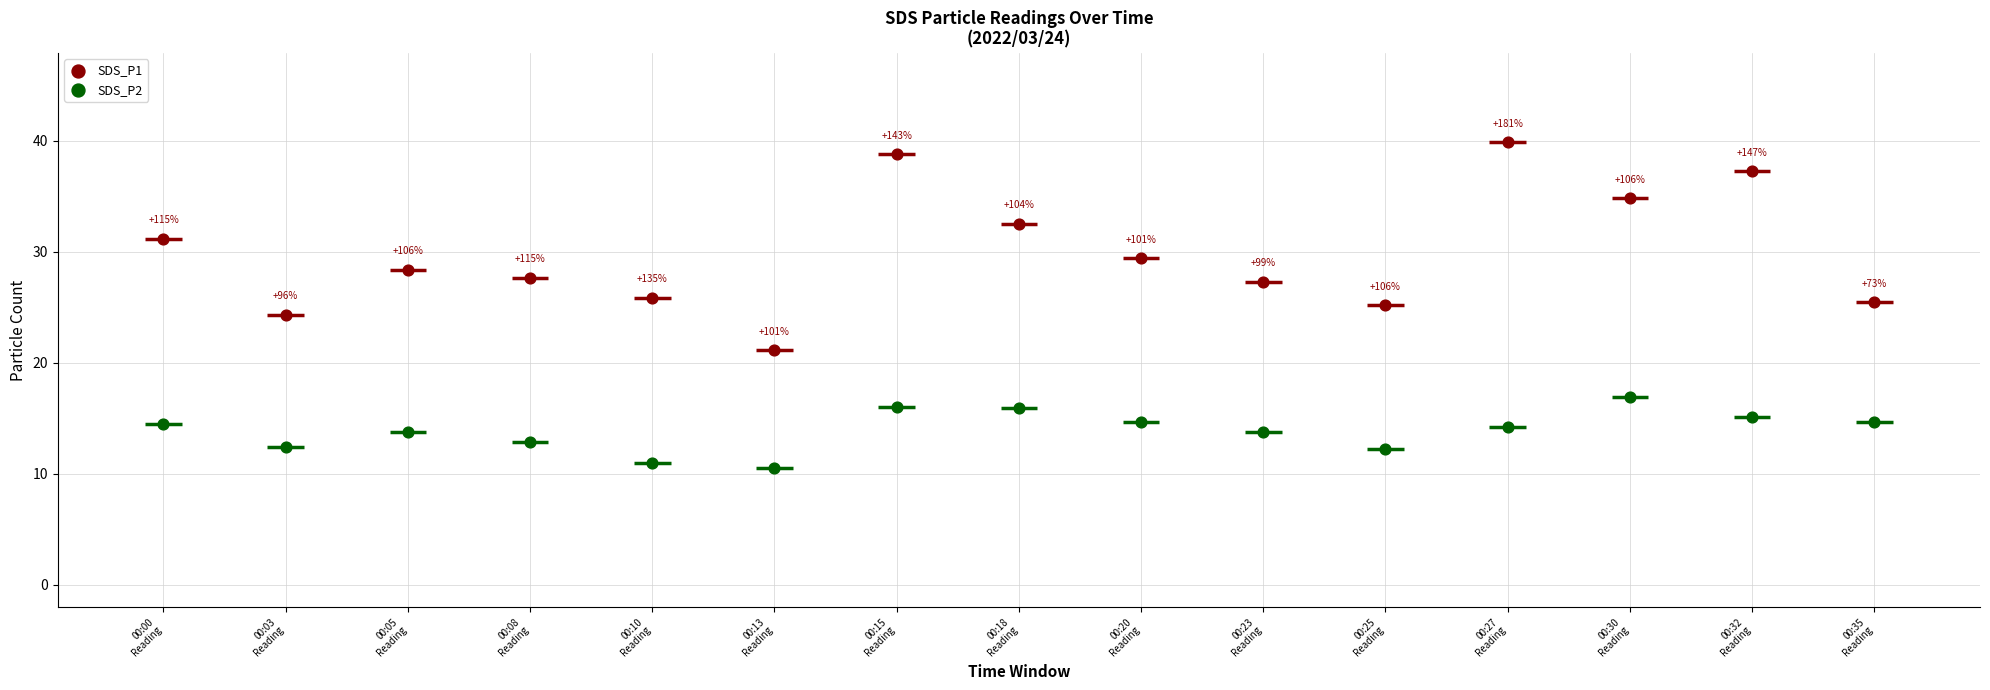

At how many categories does at least one series exceed 12?

15